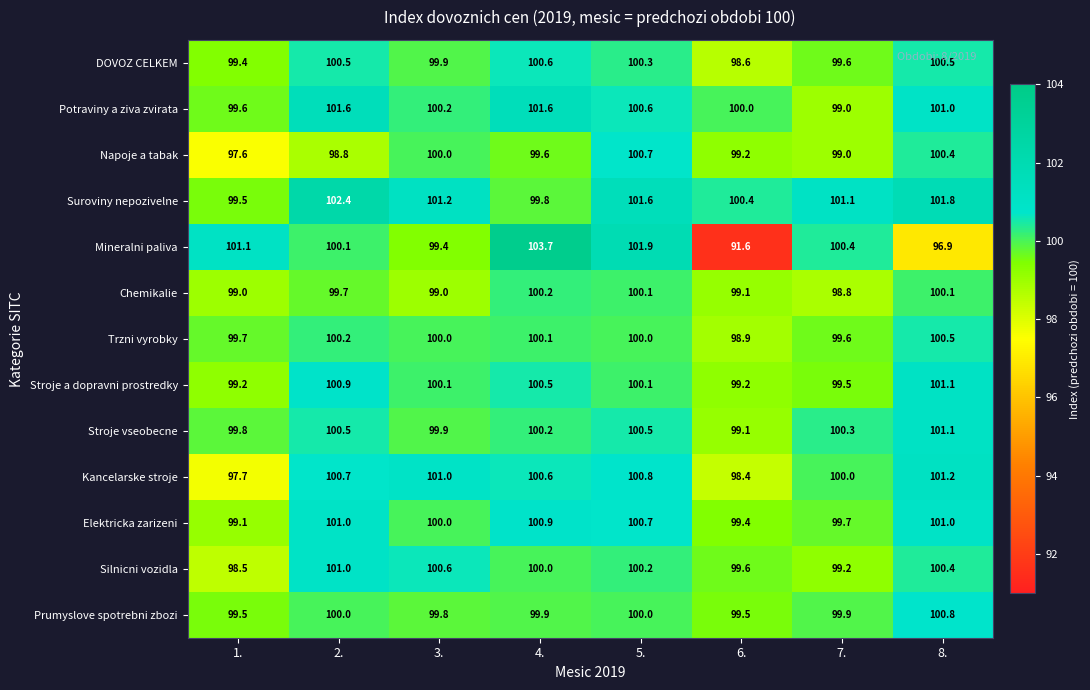

What is the difference between the second highest and second lowest values in the Trzni vyrobky series?

0.6